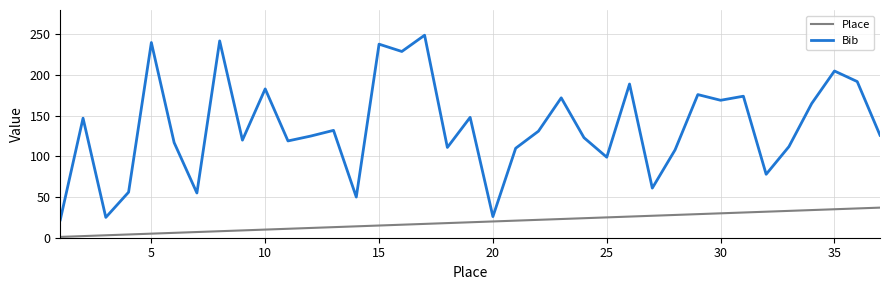

In Bib, how many points are lower than both neighbors (excluding endpoints)?

12